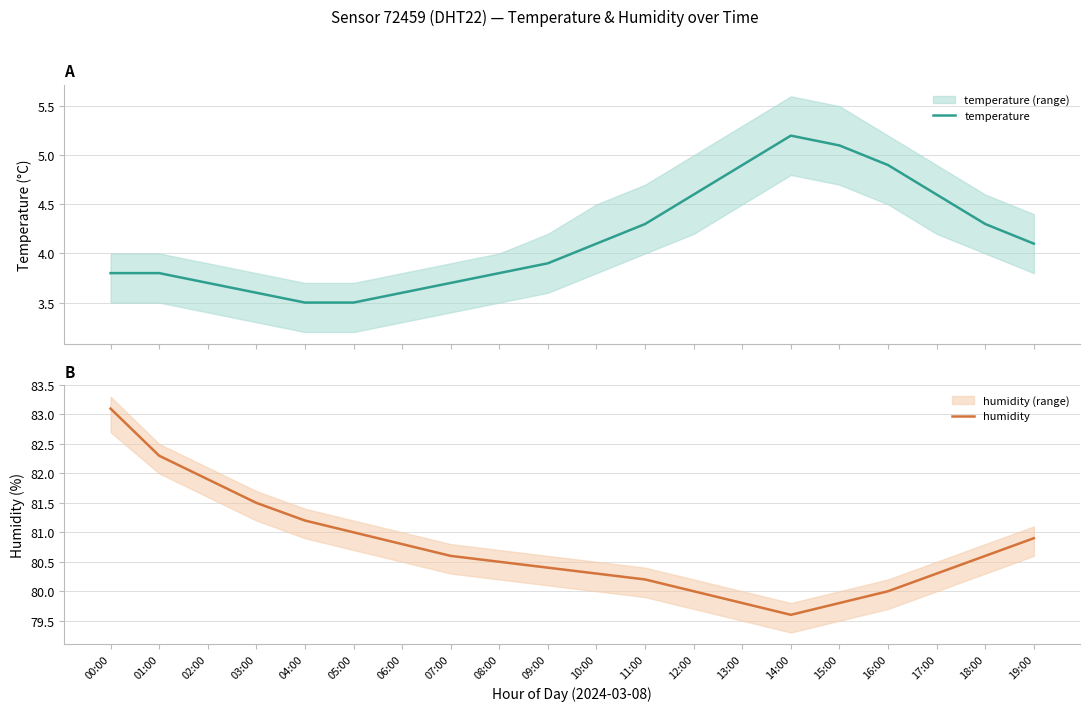

At 15:00, list the series in order from largest to smallest.

humidity, temperature